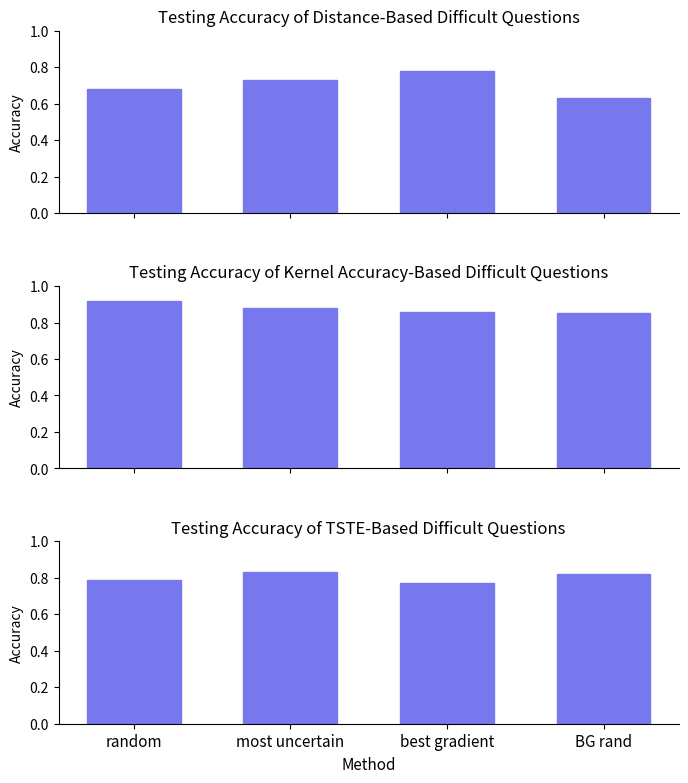

Reading right to left, list all the values displayed in this chart.

Testing Accuracy of Distance-Based Difficult Questions: BG rand=0.6	best gradient=0.8	most uncertain=0.7	random=0.7
Testing Accuracy of Kernel Accuracy-Based Difficult Questions: BG rand=0.8	best gradient=0.9	most uncertain=0.9	random=0.9
Testing Accuracy of TSTE-Based Difficult Questions: BG rand=0.8	best gradient=0.8	most uncertain=0.8	random=0.8